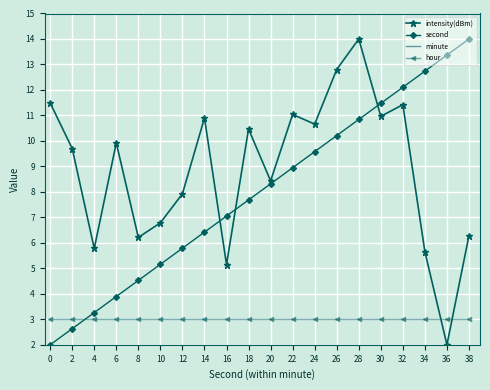

List the labels in order of second value, largest first.

38, 36, 34, 32, 30, 28, 26, 24, 22, 20, 18, 16, 14, 12, 10, 8, 6, 4, 2, 0